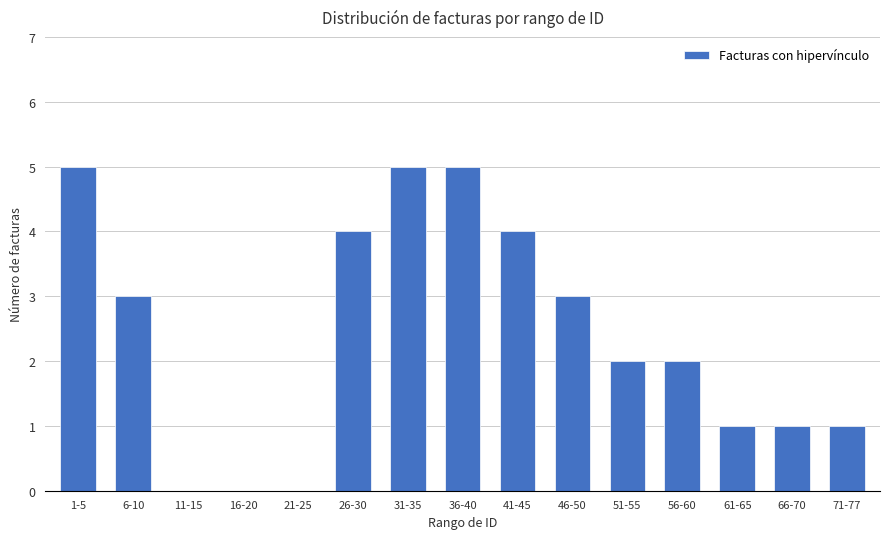

Which has a higher value, 41-45 or 66-70?

41-45